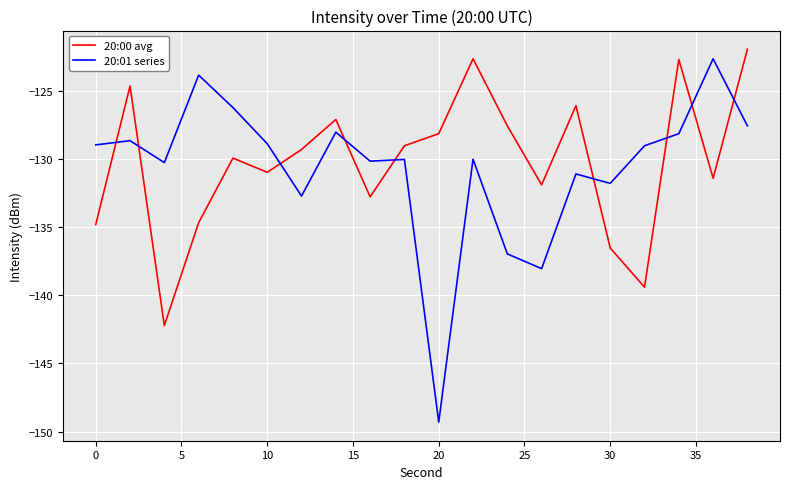

After their last crossing, which series has the higher values: 20:00 avg or 20:01 series?

20:00 avg